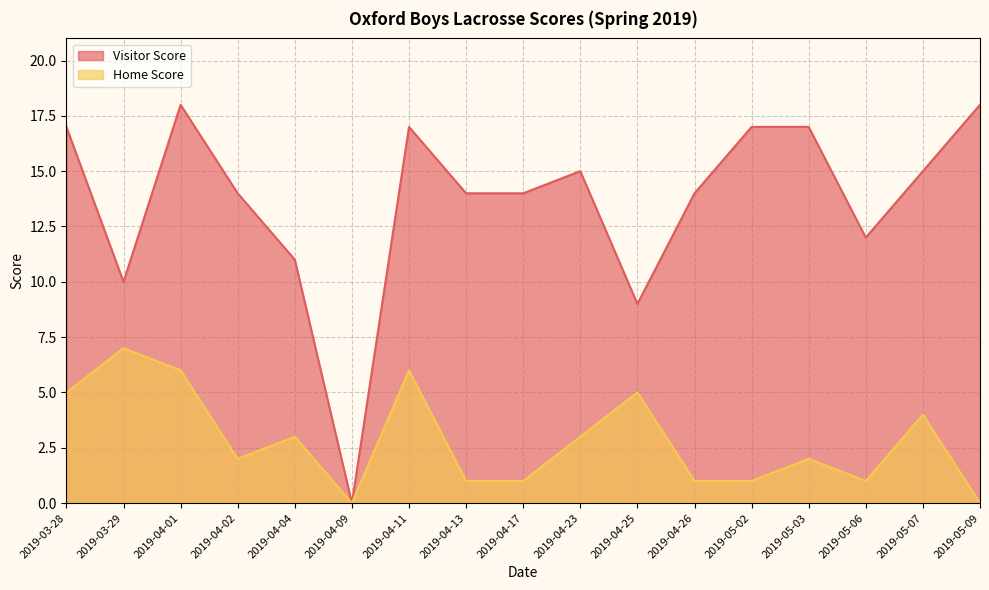

What is the difference between the highest and lowest values at 2019-04-11?

11